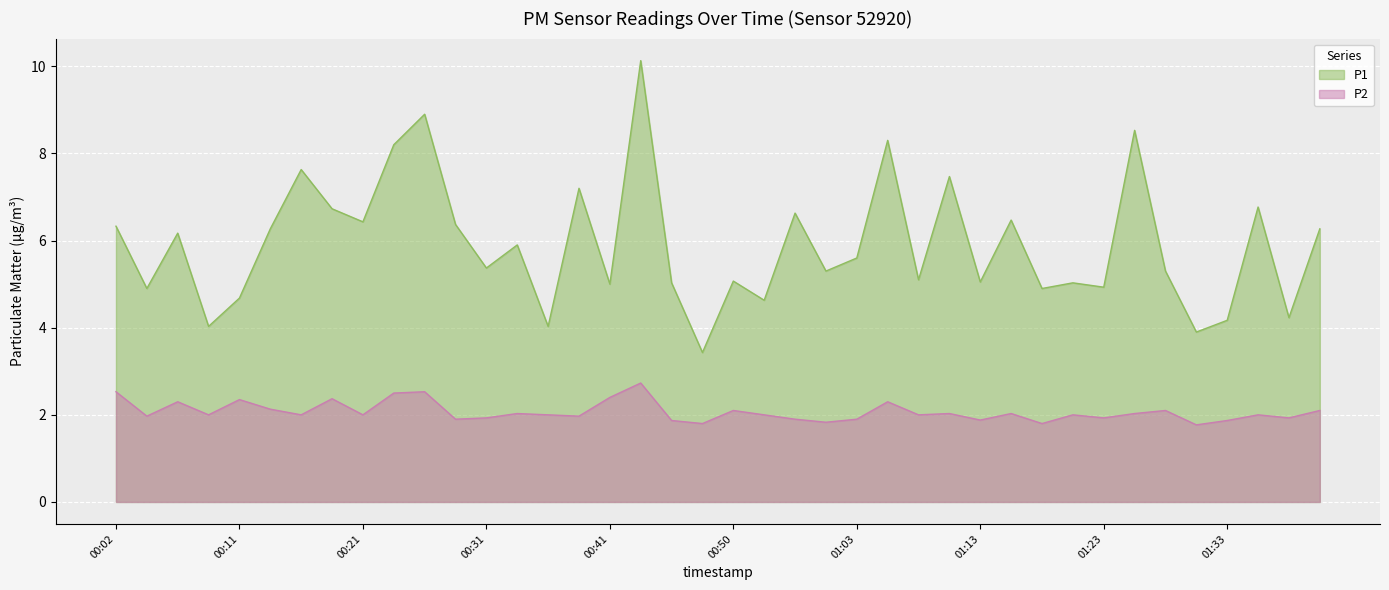

How many lines are shown in the chart?

2